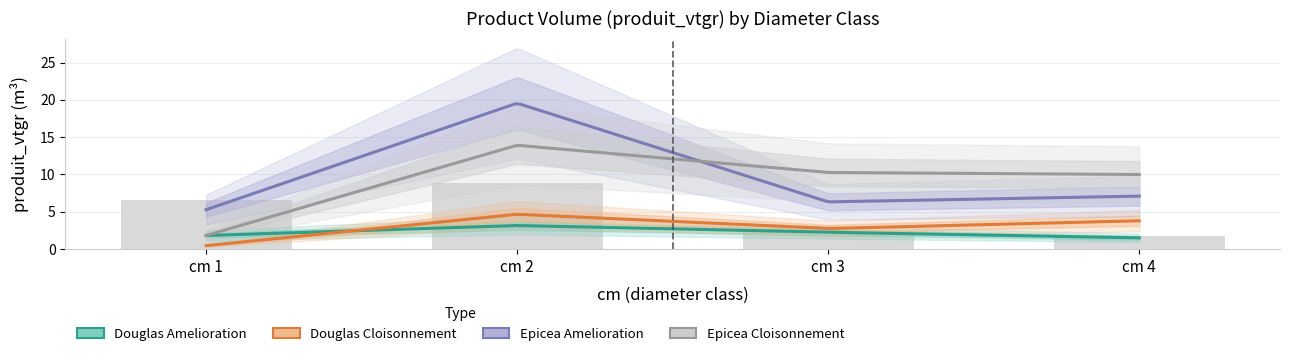

Is it true that DOUGLAS_AMELIORATION equals 1.5 at cm 4?

True